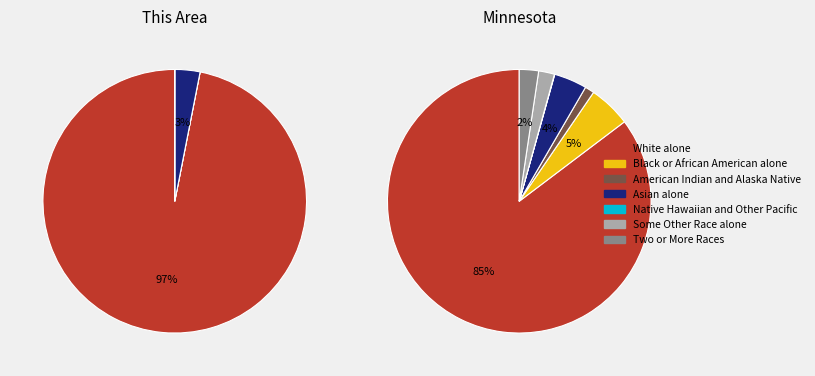

How many segments does this pie chart have?

7